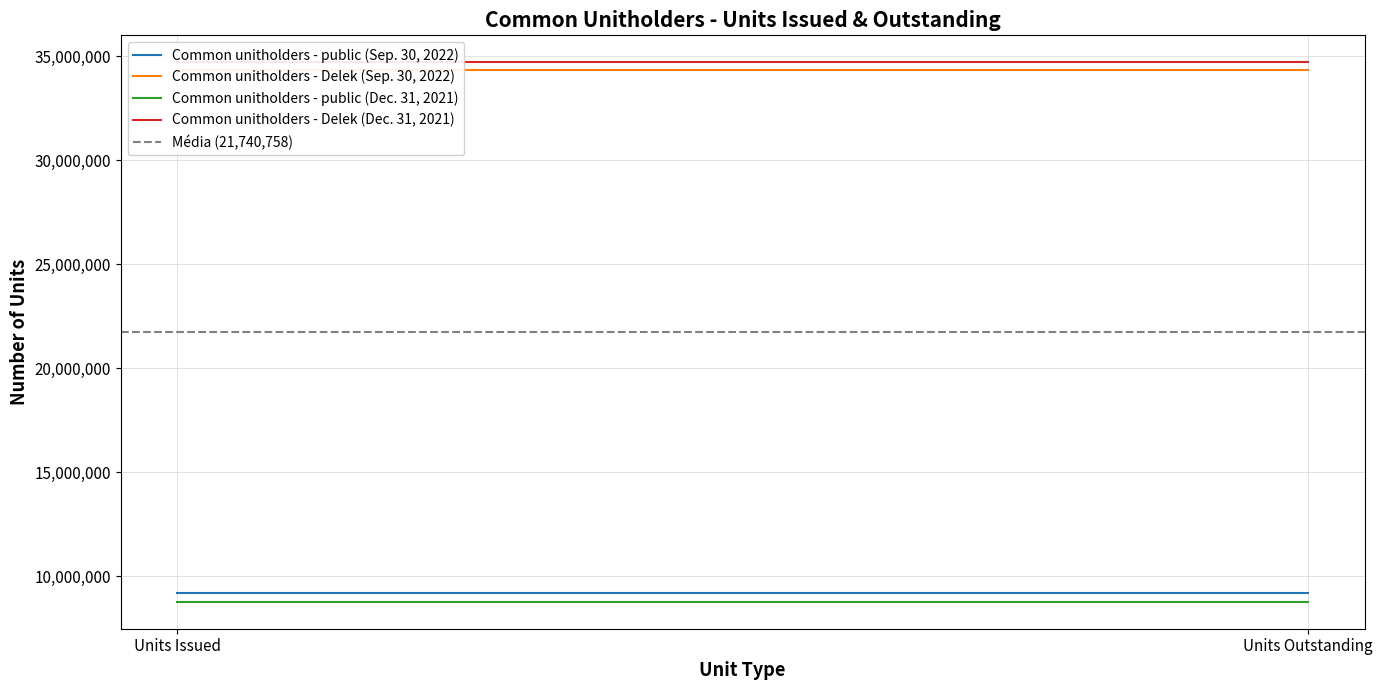

At which label is Common unitholders - Delek (Sep. 30, 2022) closest to 34311278?

Units Issued